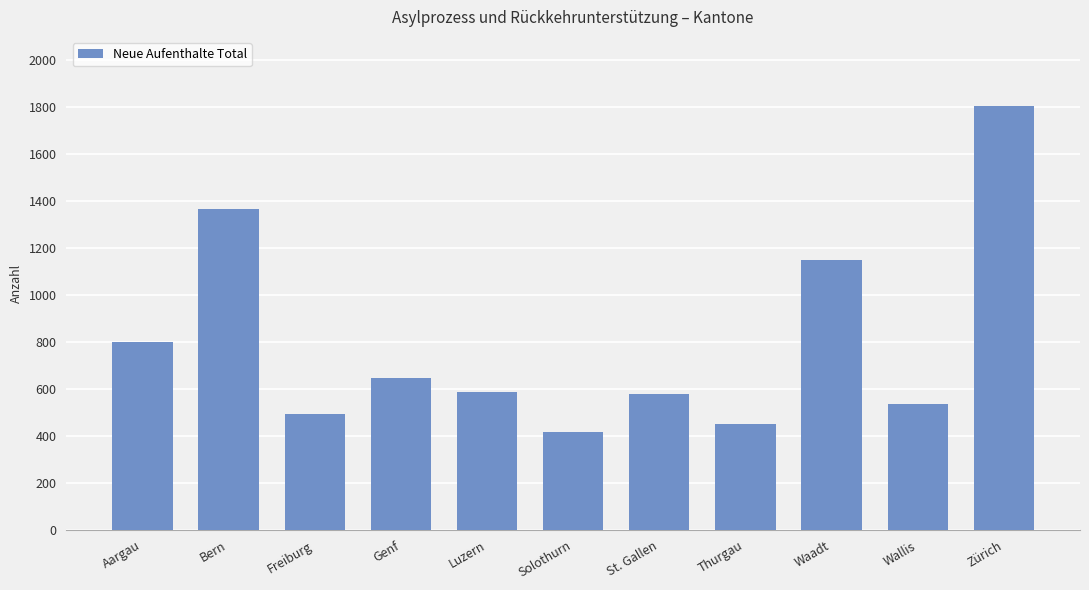

The value at St. Gallen is 863. True or false?

False